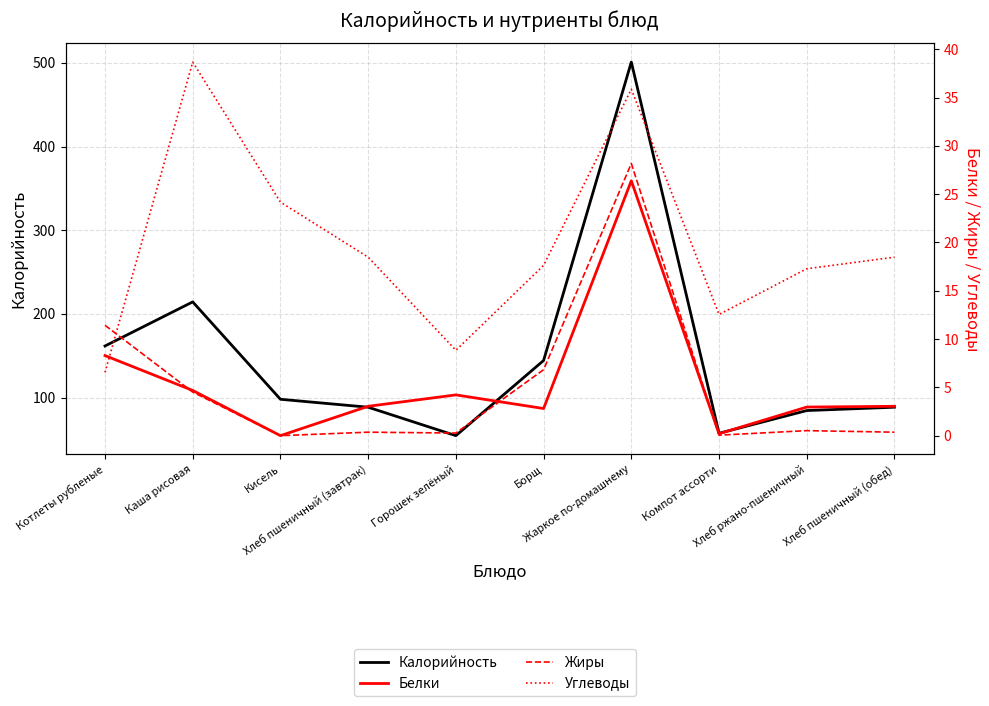

What is the value of the Углеводы point at the 10th from the left?

18.5